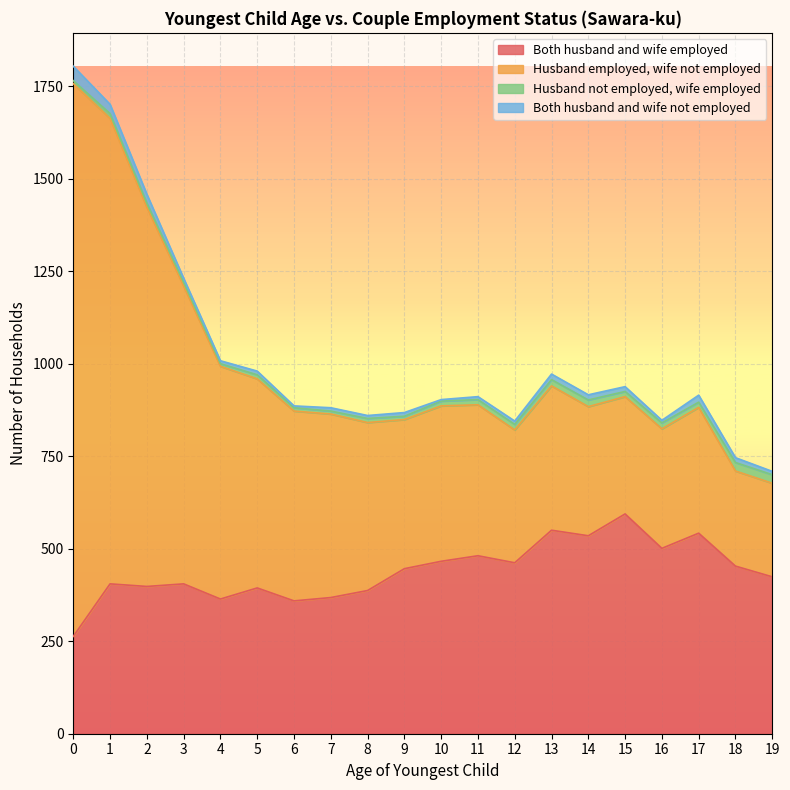

How many data points does each series have?

20